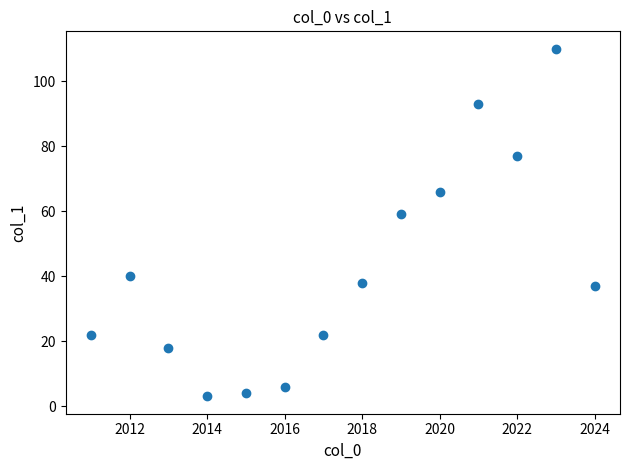

What is the range of Y values (max minus min)?

107